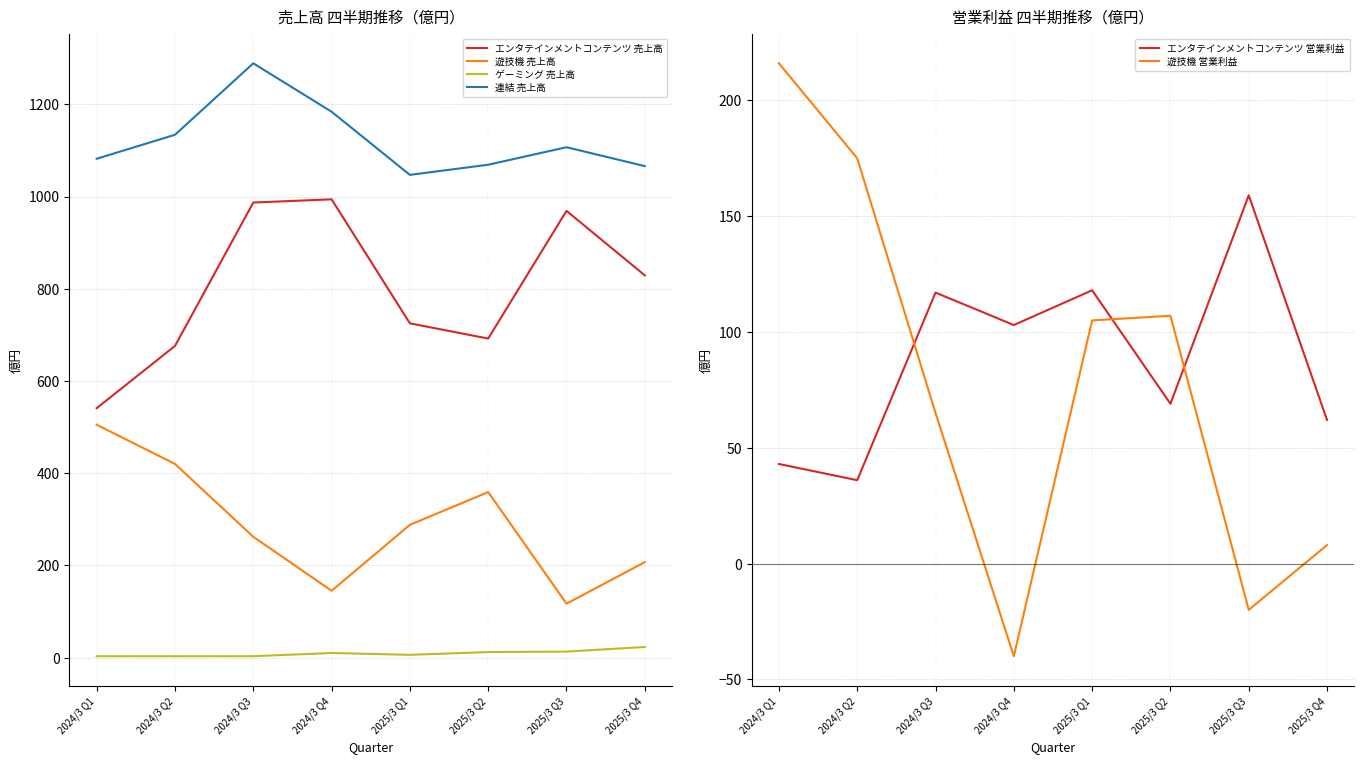

What is the difference between the maximum and second lowest values in the 遊技機 営業利益 series?

236